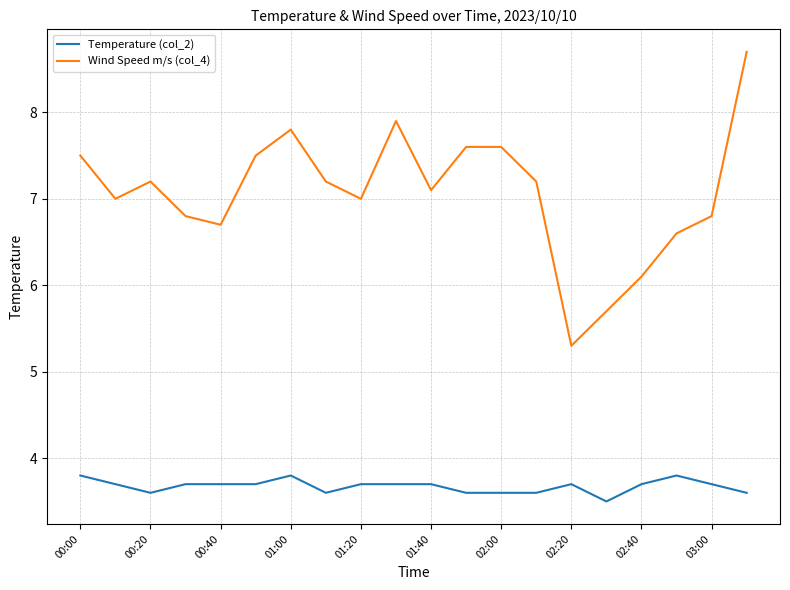

What is the smallest value displayed?

3.5